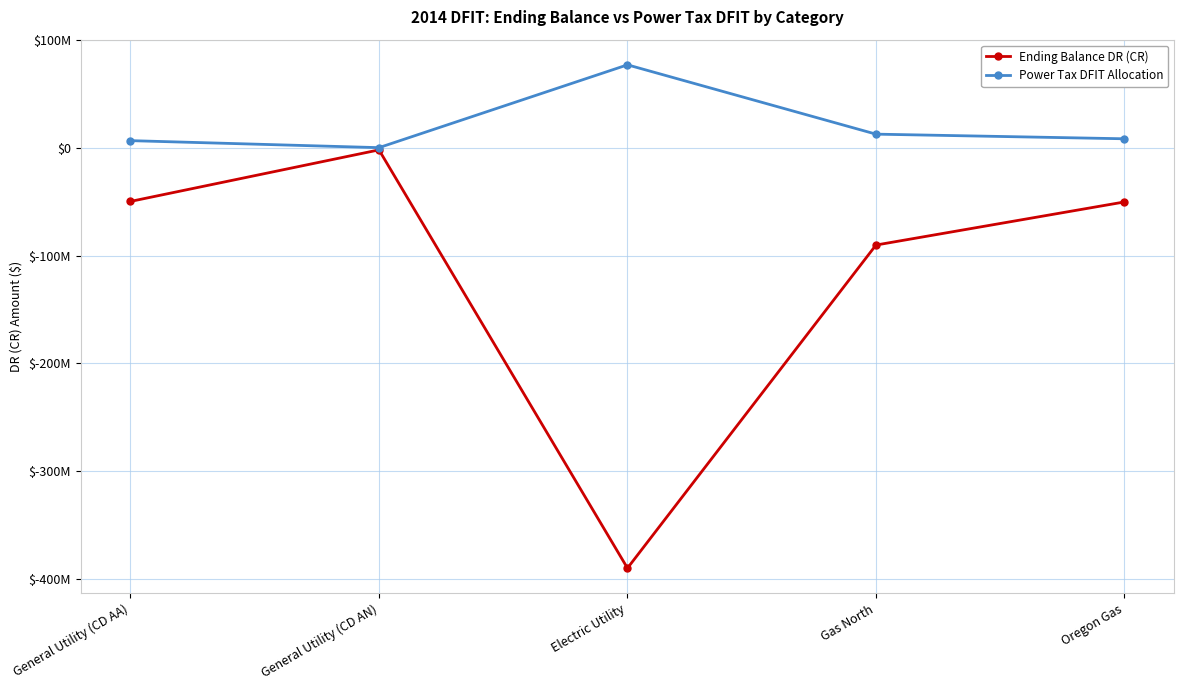

In Power Tax DFIT Allocation, how many points are higher than both neighbors (excluding endpoints)?

1